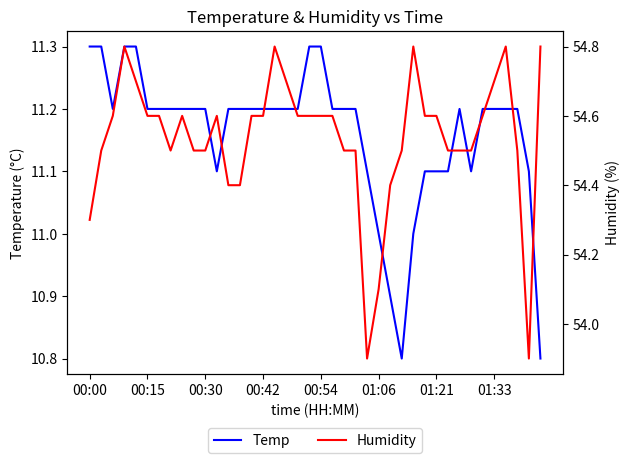

Count the number of data series in this chart.

2